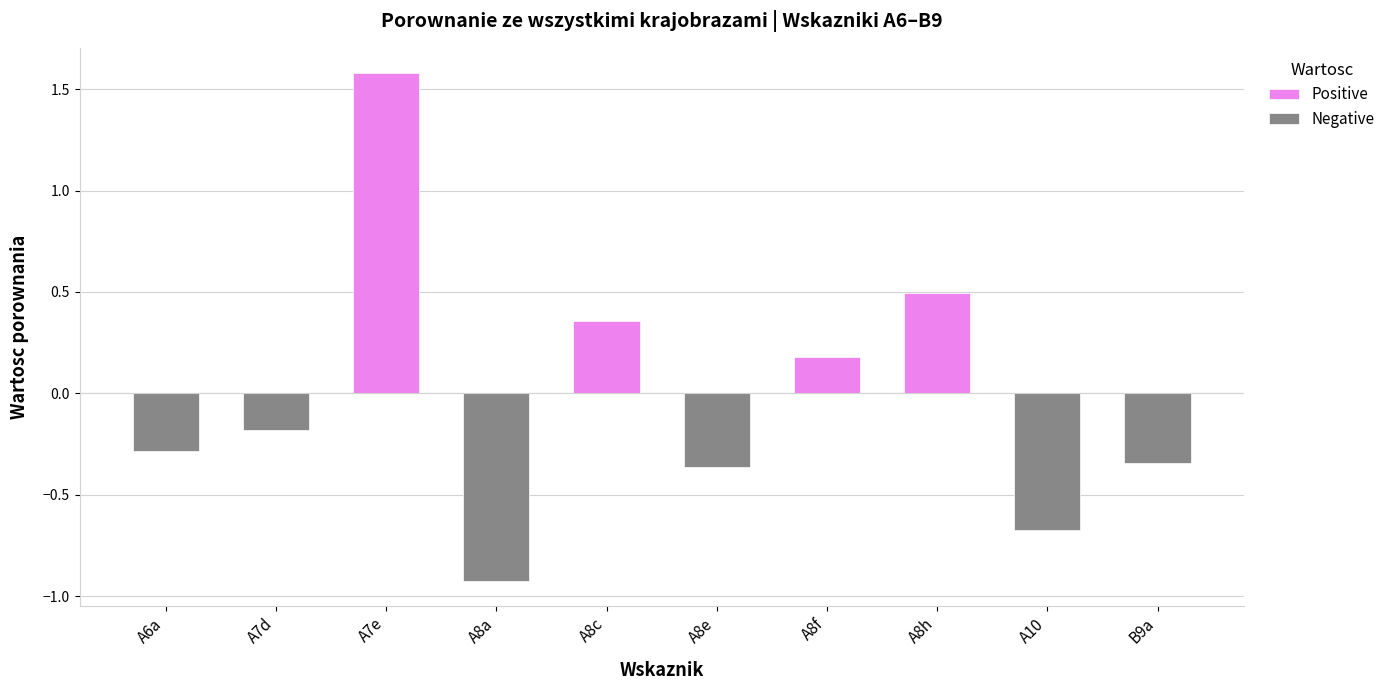

Is the value of Negative at A8h greater than the value of Positive at A8c?

No